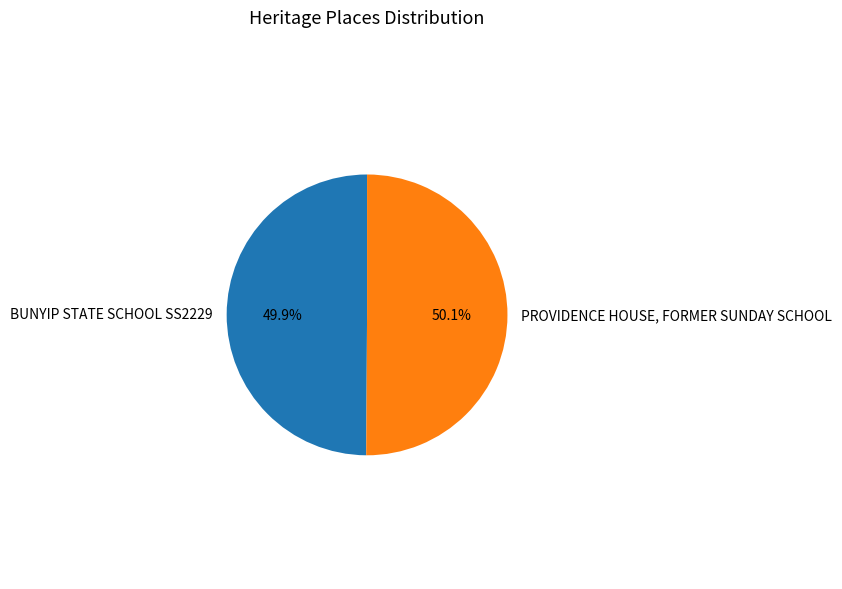

To the nearest percent, what is the combined percentage of BUNYIP STATE SCHOOL SS2229 and PROVIDENCE HOUSE, FORMER SUNDAY SCHOOL?

100%